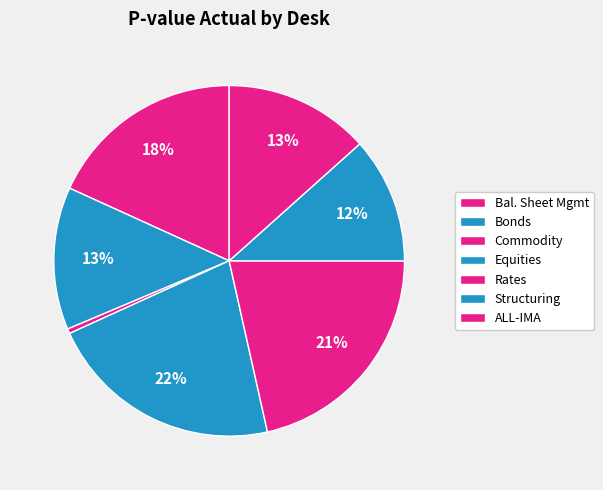

Count the number of slices in the pie.

7